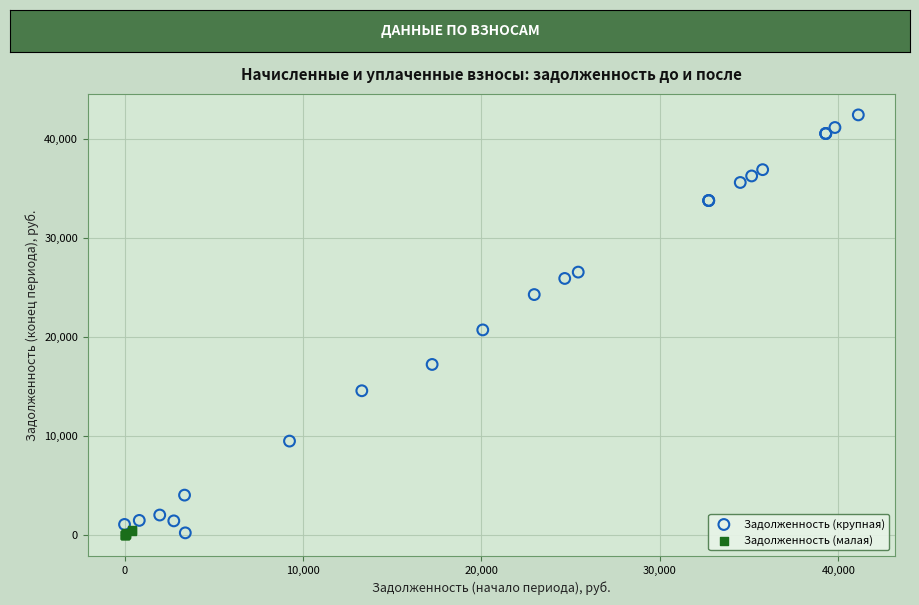

Which series contains the highest Y value?

Задолженность (крупная)